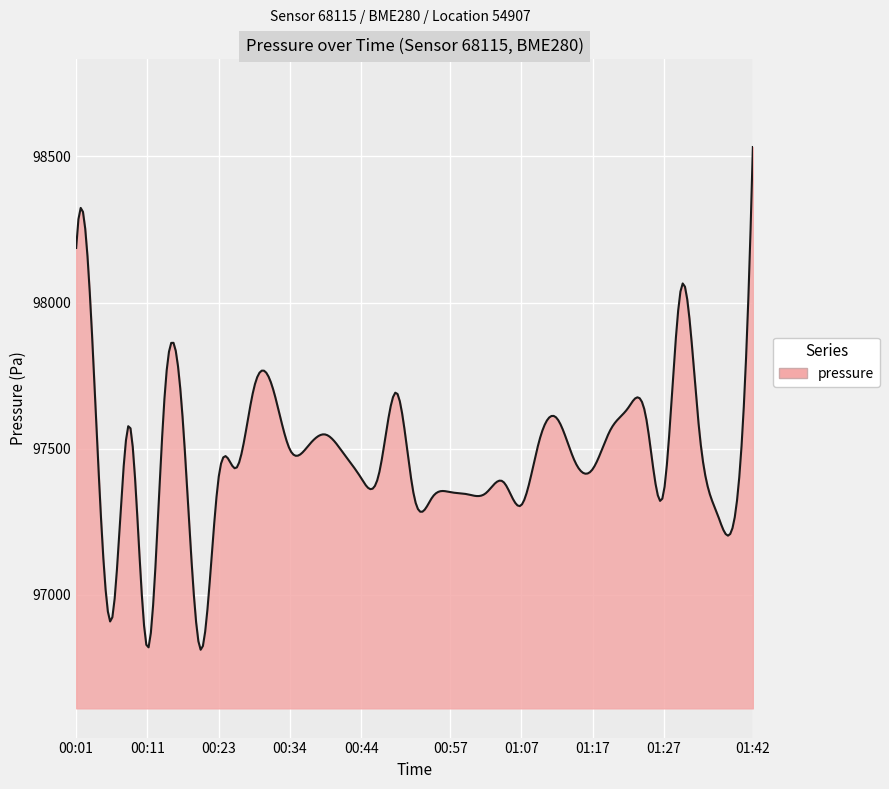

What is the smallest value displayed?

96812.5